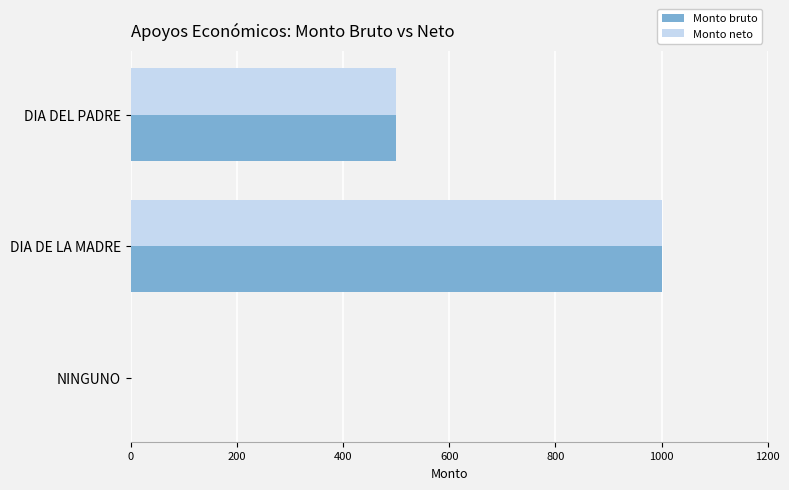

What is the highest value of the Monto neto series?

1000